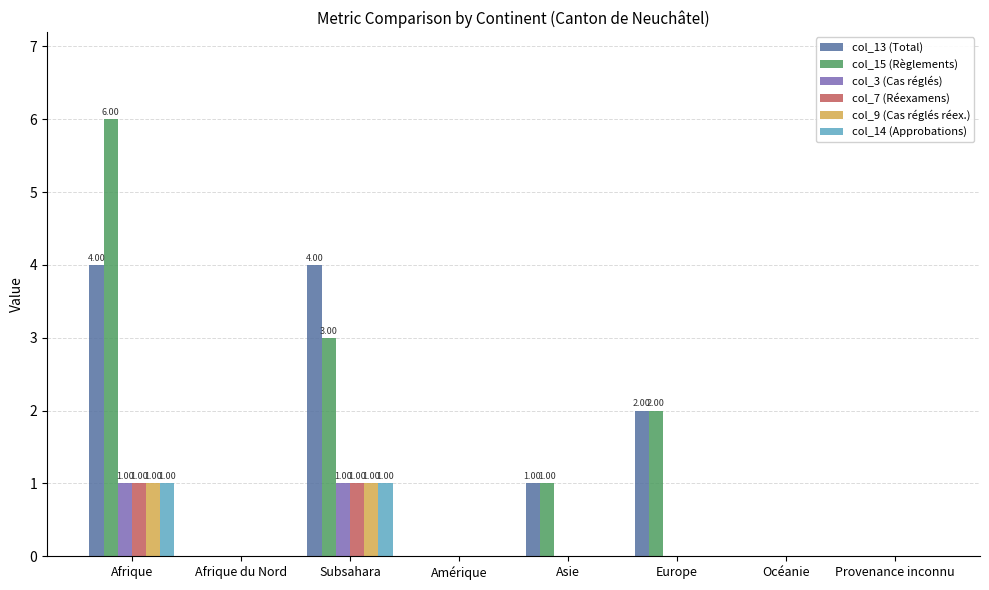

What is the sum of all col_13 (Total) values?

11